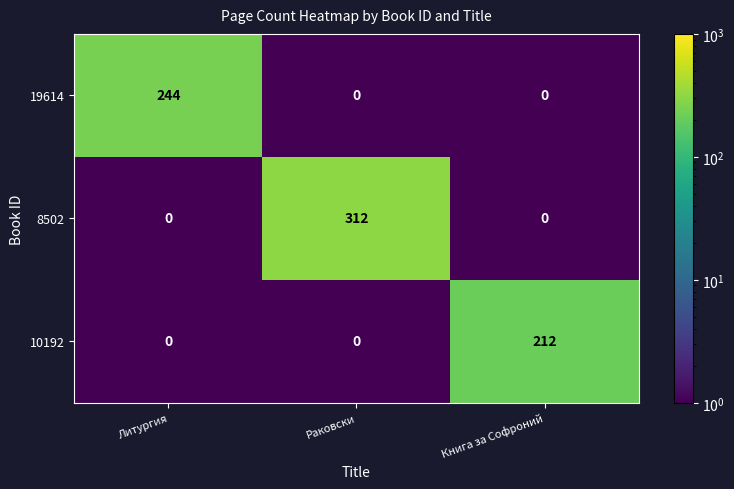

What is the spread (max minus min) of values at Литургия?

244